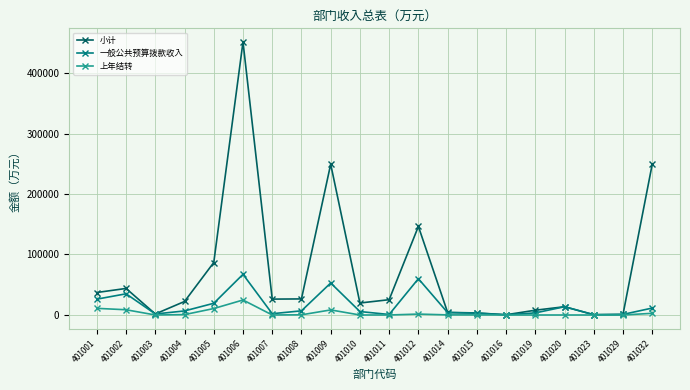

Between 401001 and 401010, which series saw the biggest shift?

一般公共预算拨款收入